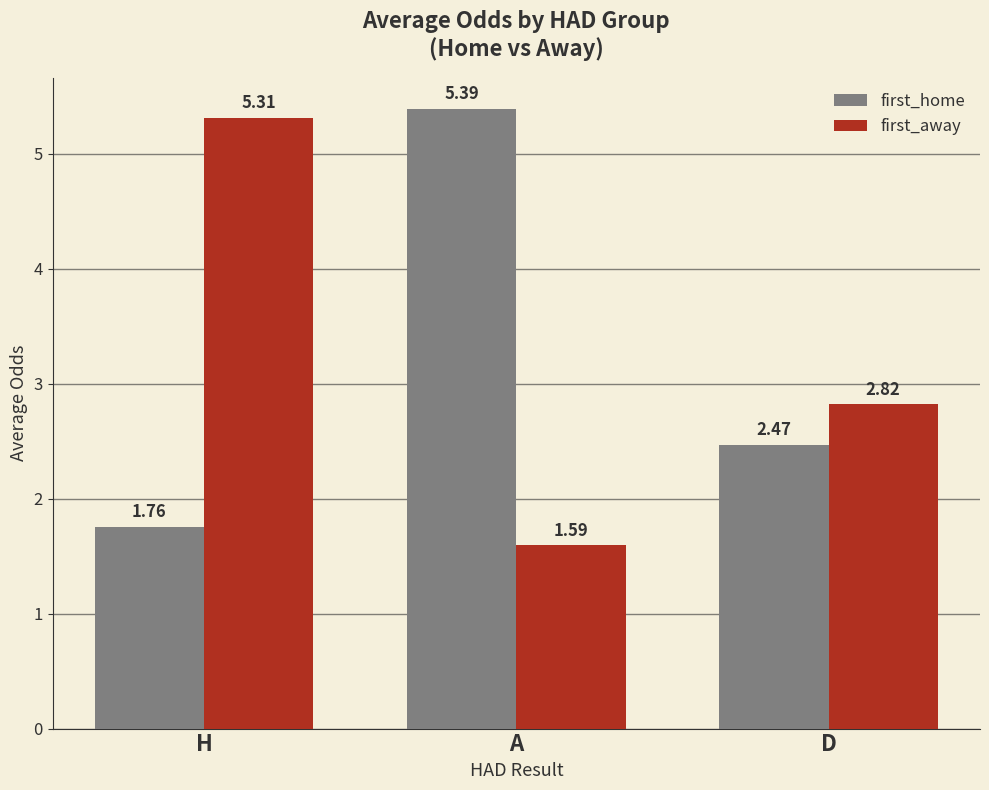

The first_home series shows 5.4 at A. True or false?

True